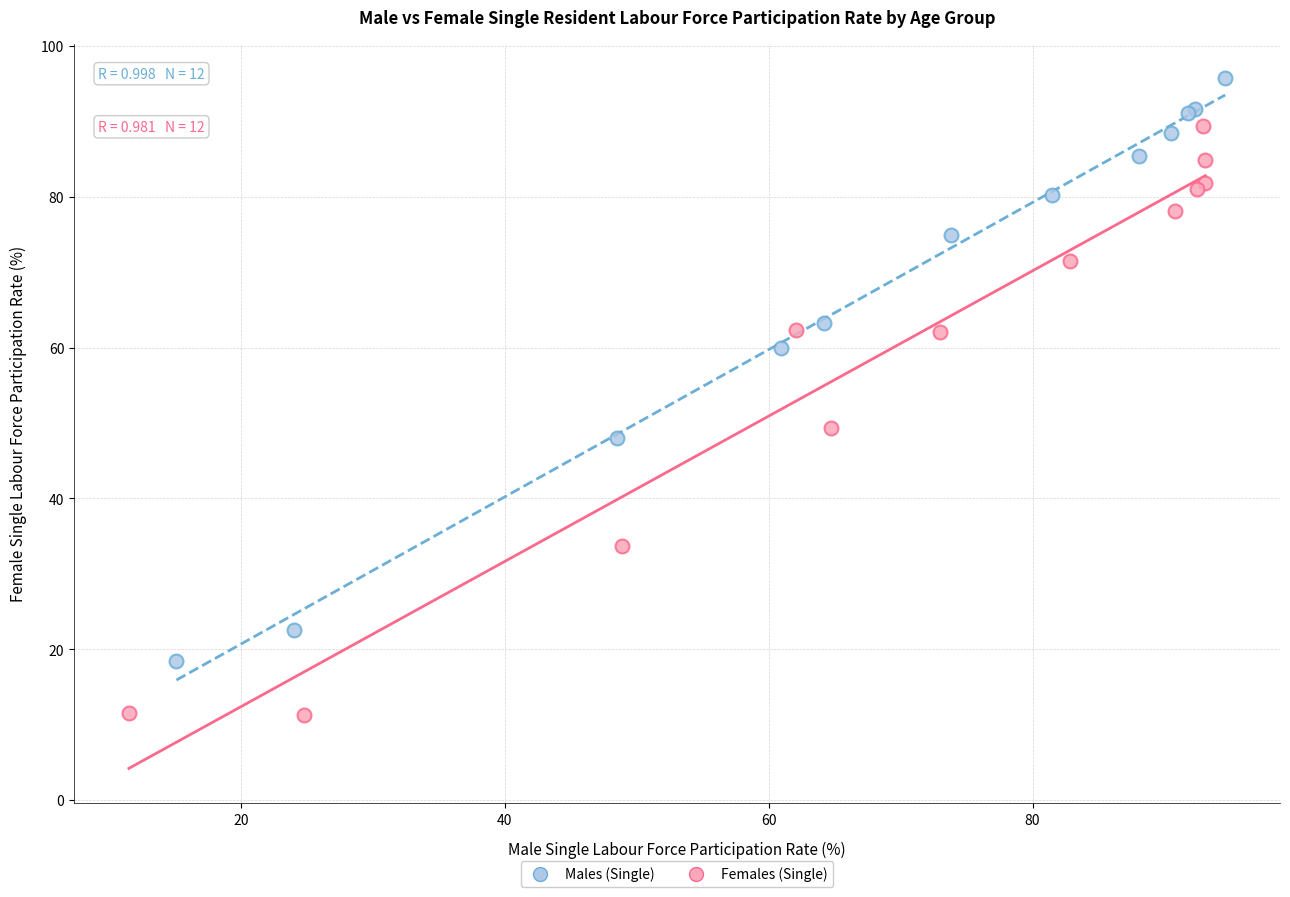

Which series reaches the minimum Y coordinate?

Females (Single)